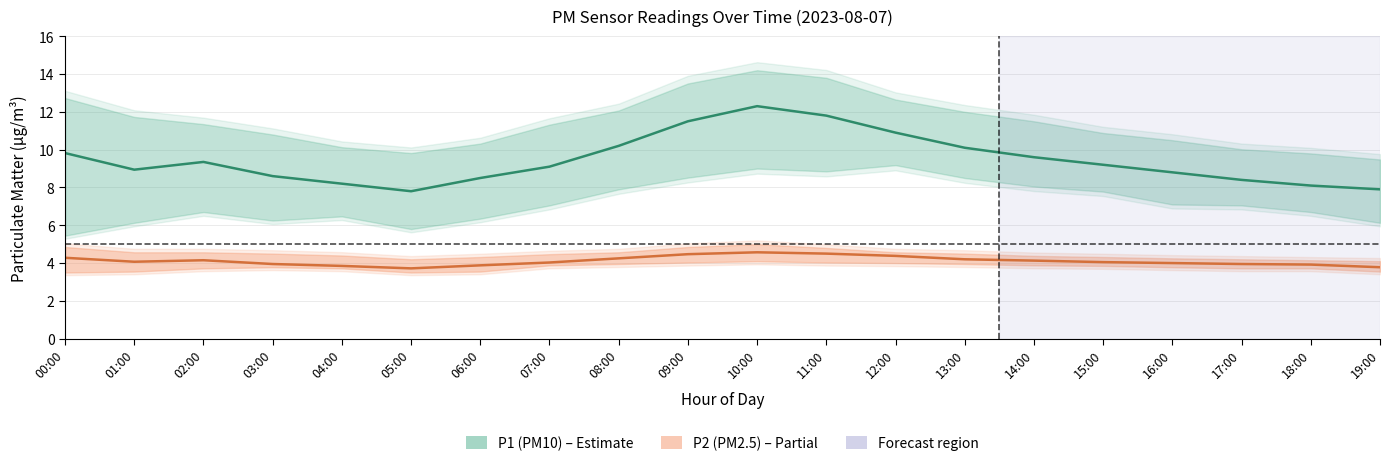

What is the difference between the highest and lowest values at 12:00?

6.5